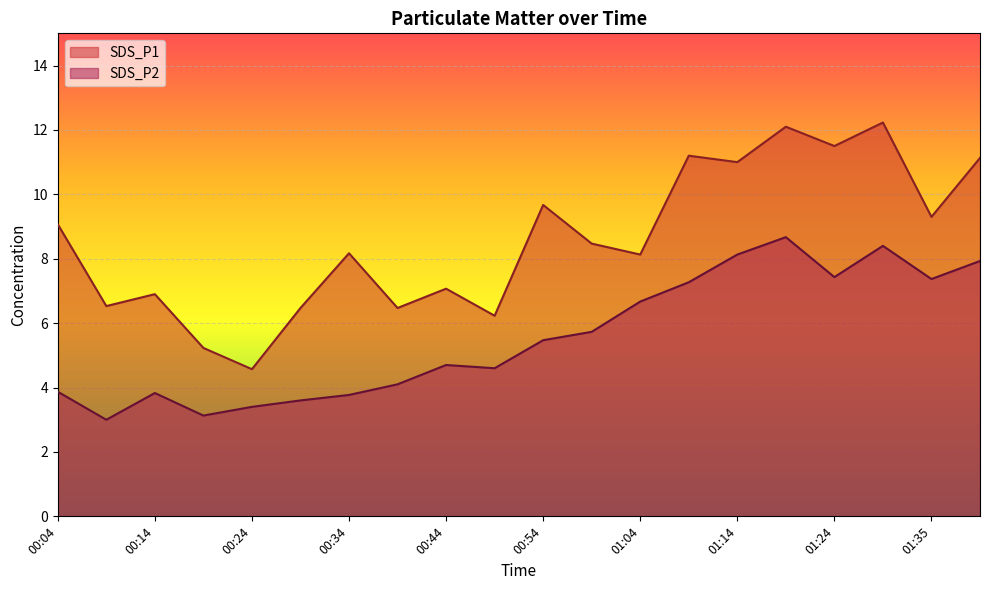

What are all the series names shown in the legend?

SDS_P1, SDS_P2